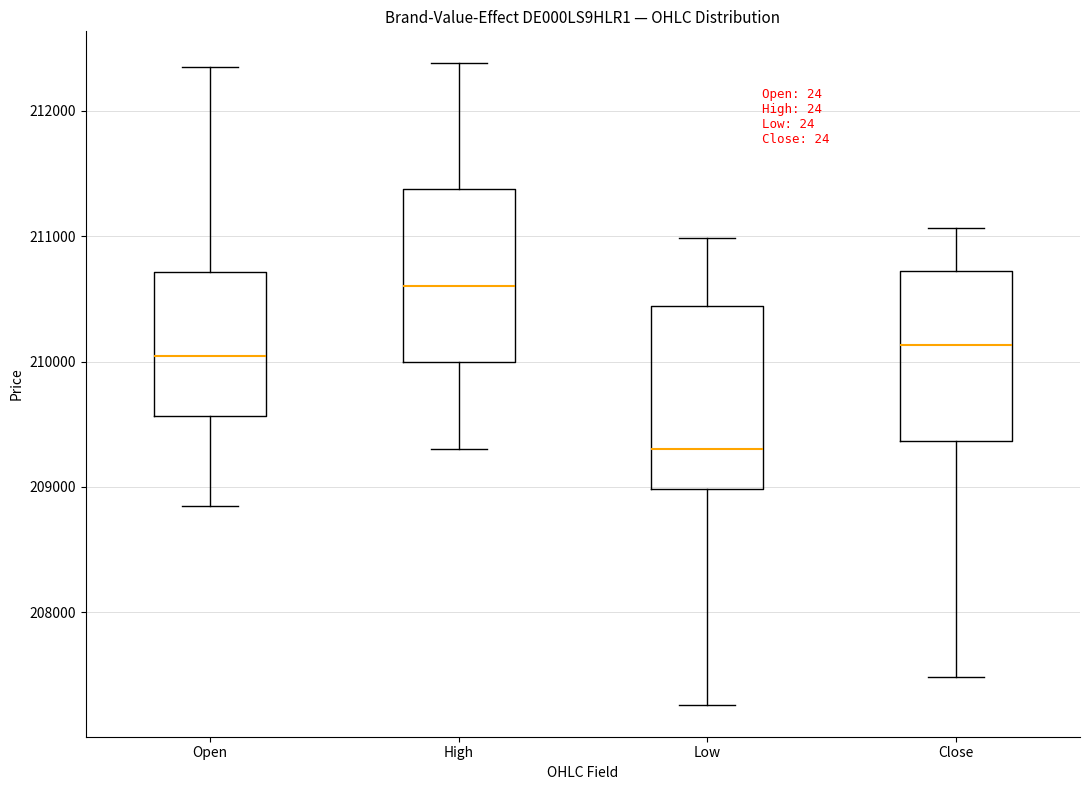

Where does the lower whisker of the box for Open end on the y-axis? The values are not printed on the chart, so give them approximately, as read against the axis.

208800